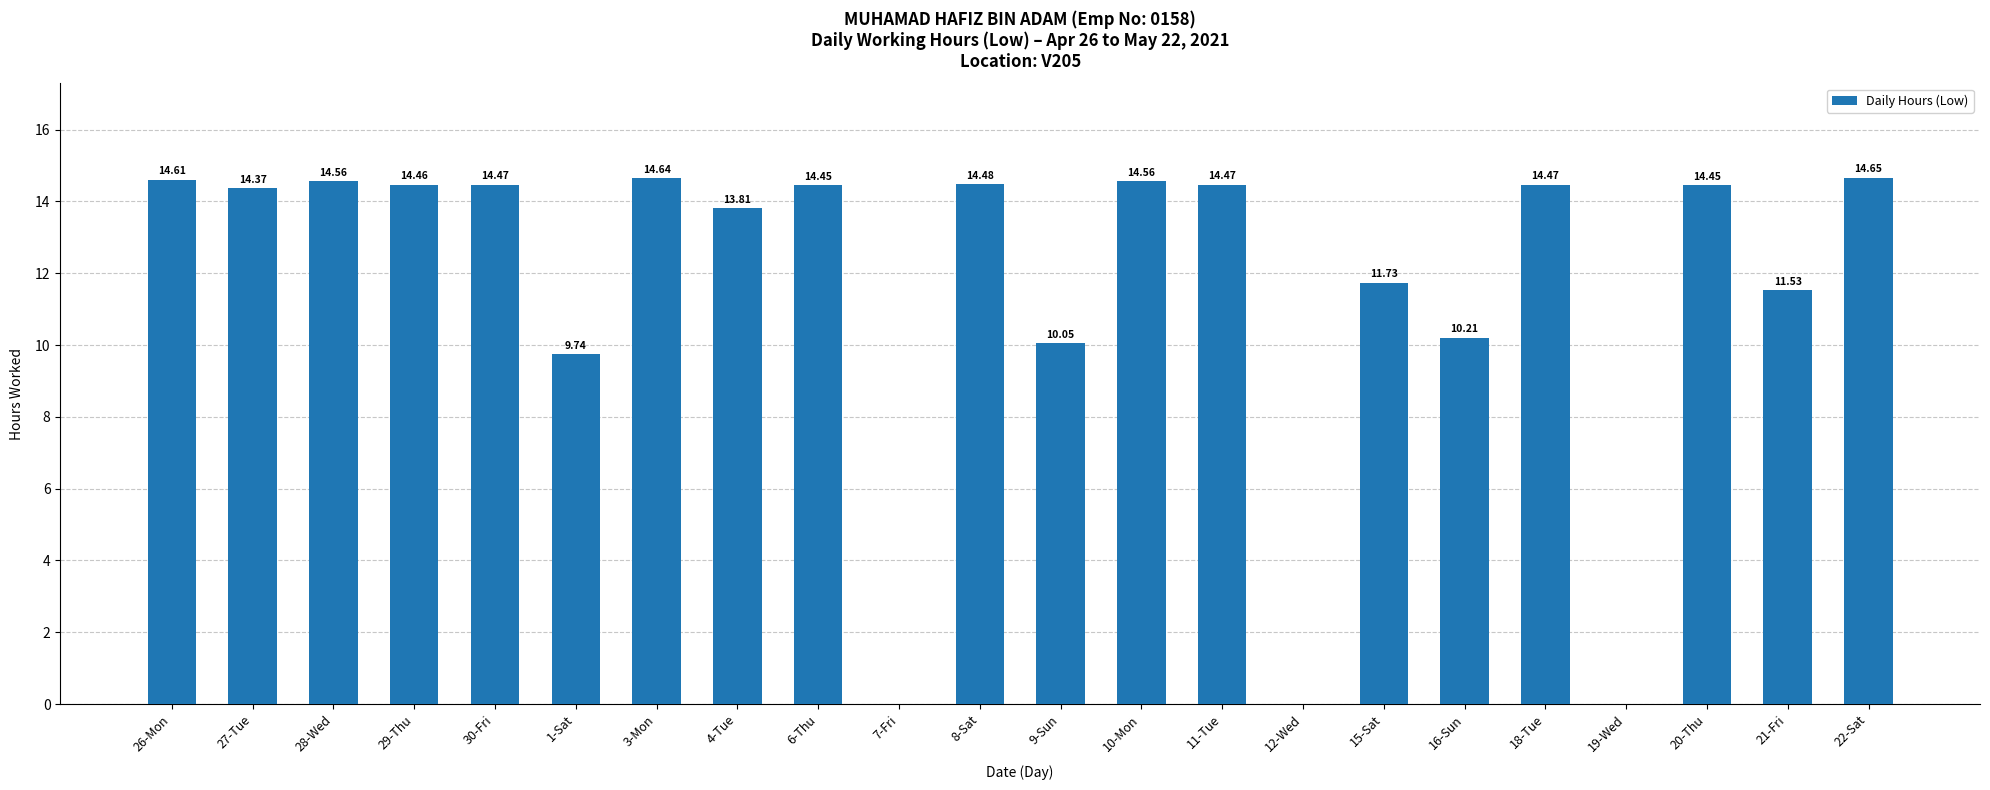

What is the greatest value displayed?

14.7